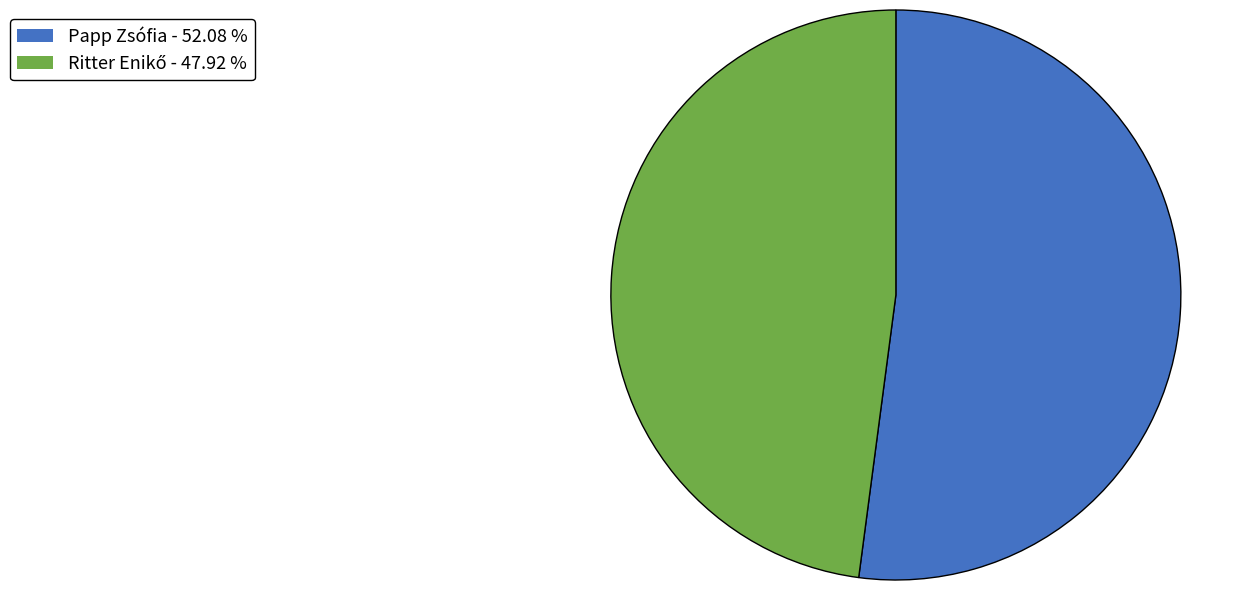

Which slice is the largest?

Papp Zsófia - 52.08 %